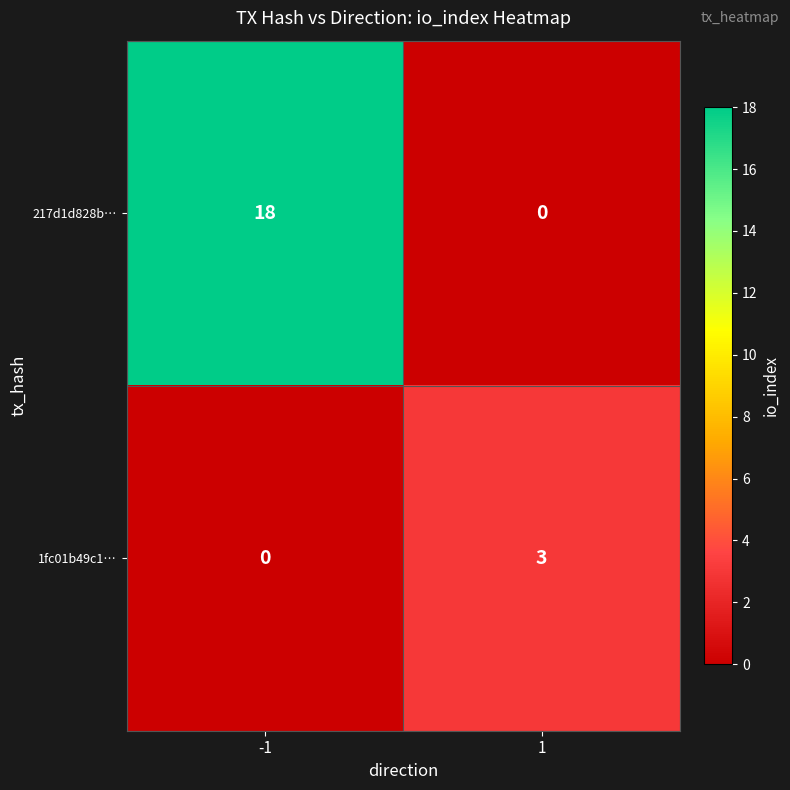

How many values in 217d1d828b… are above zero?

1